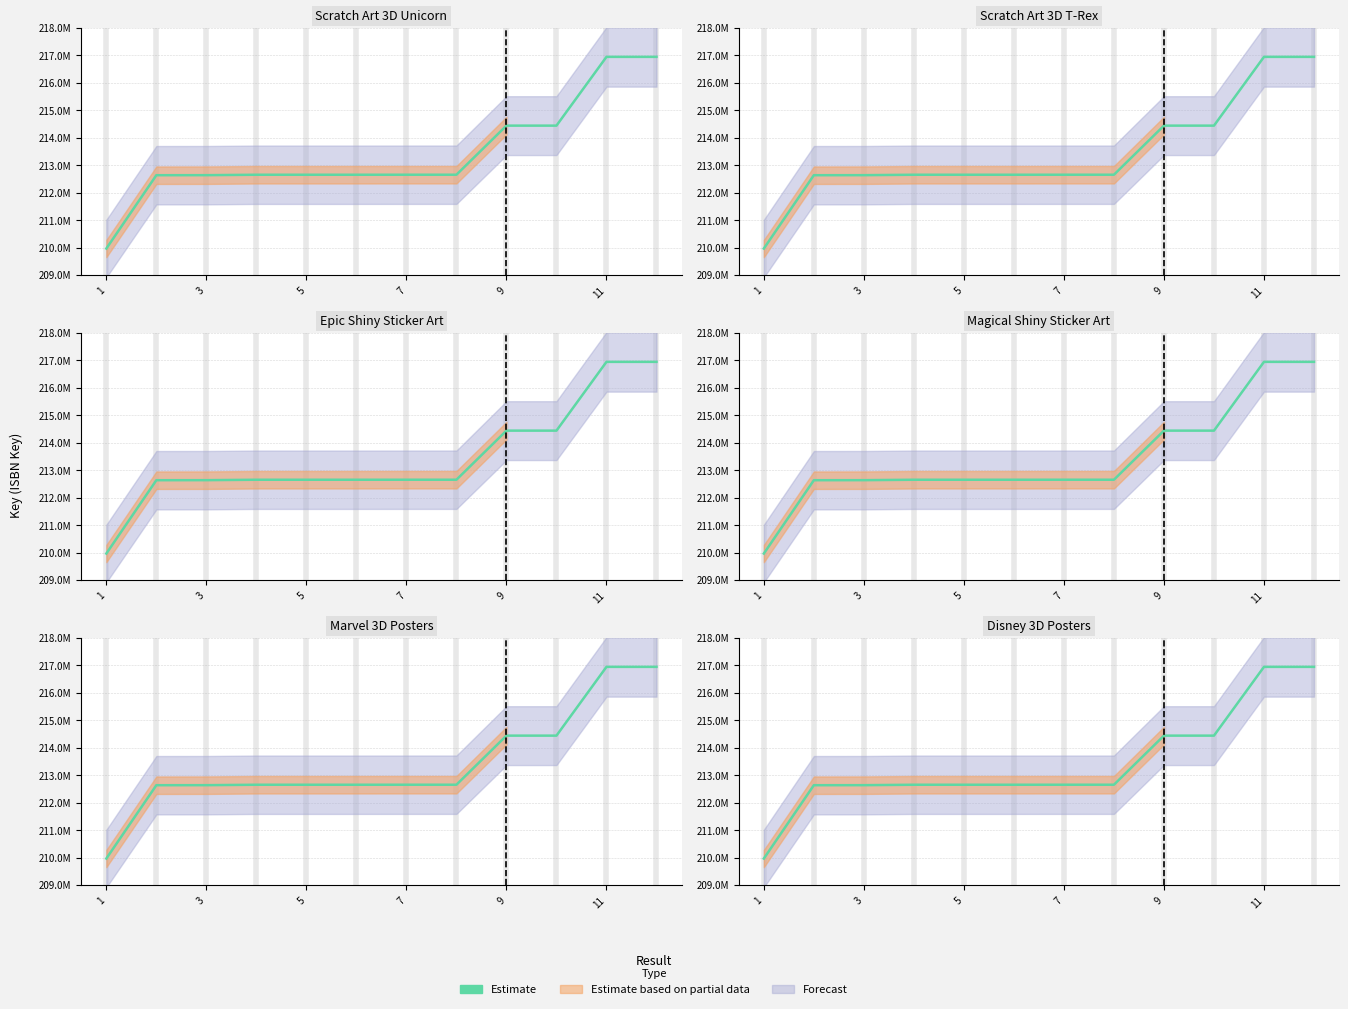

What is the average value?

213438267